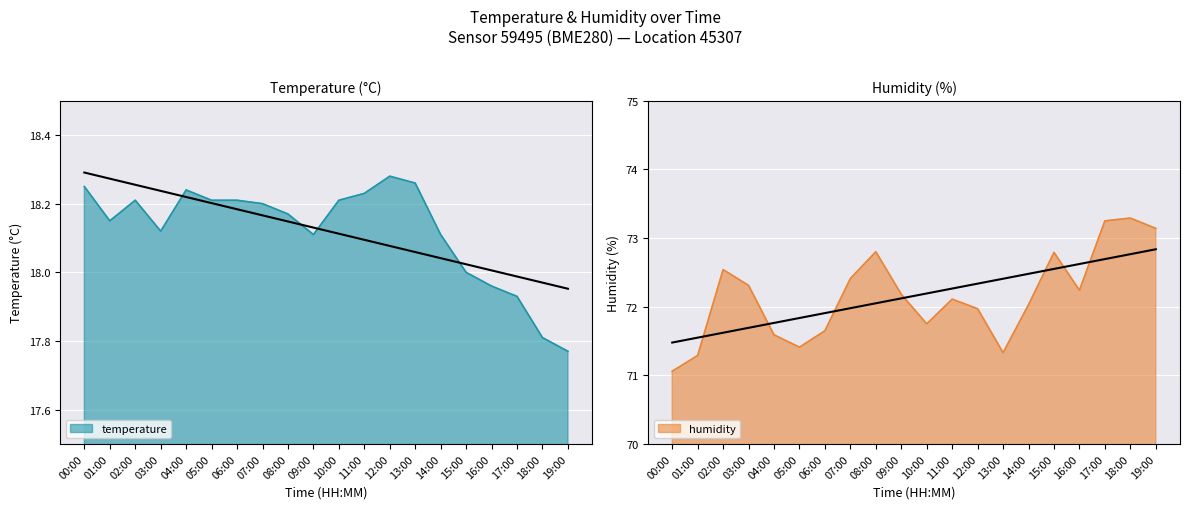

At which label does temperature reach its minimum?

19:00